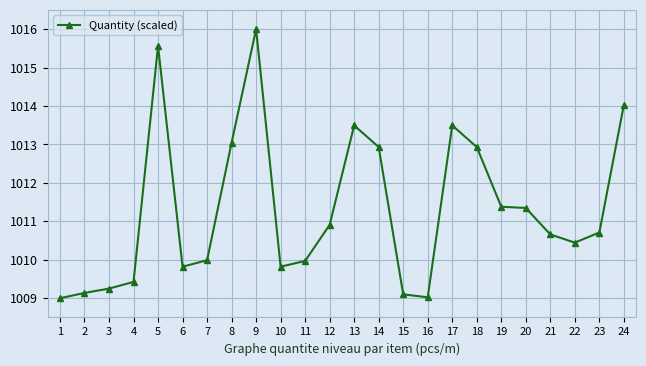

Is it true that the value at 13 is 1013.5?

True